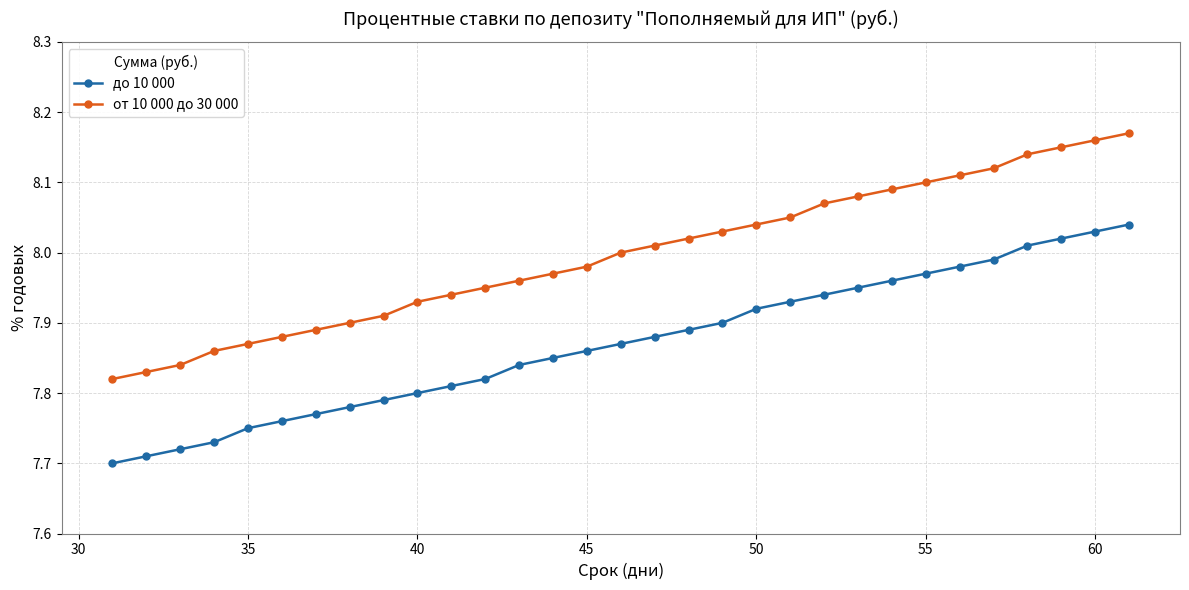

True or false: до 10 000 and от 10 000 до 30 000 intersect in this chart.

False